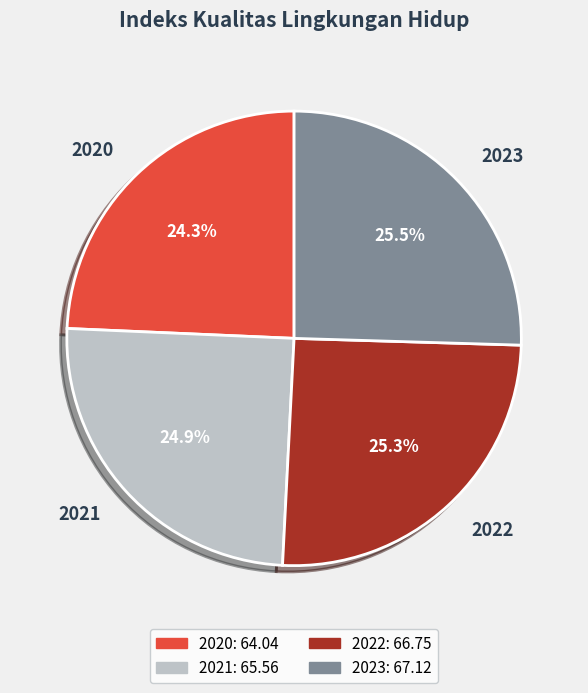

What is the smallest slice in the pie chart?

2020